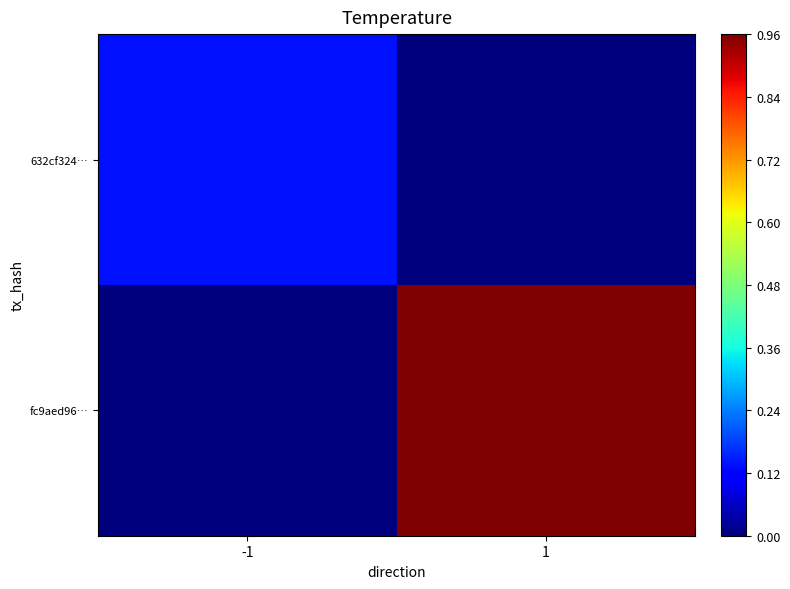

Count the number of data series in this chart.

2